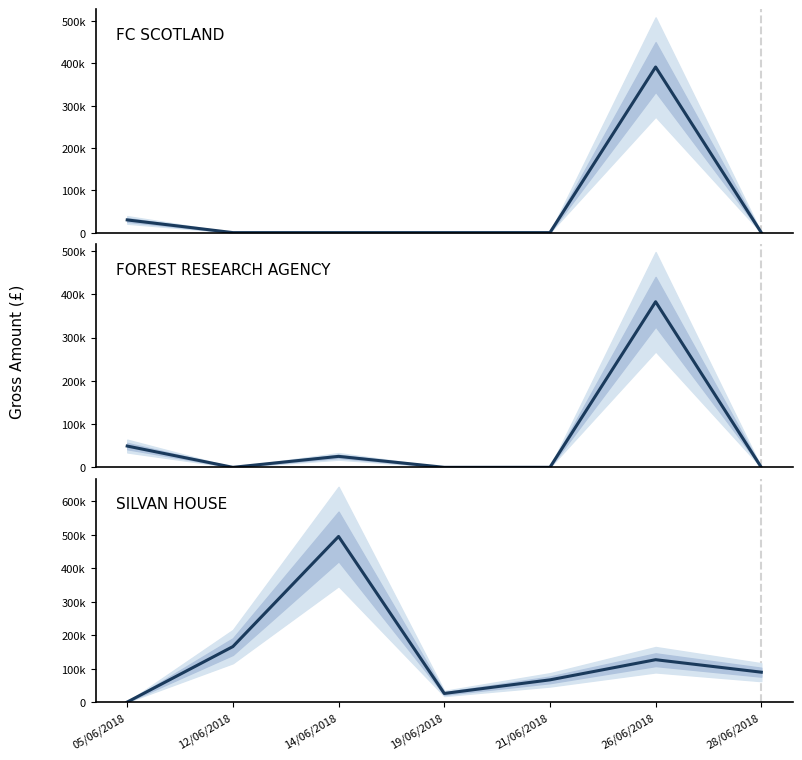

Which series ends up on top after the final intersection of FOREST RESEARCH AGENCY and SILVAN HOUSE?

SILVAN HOUSE